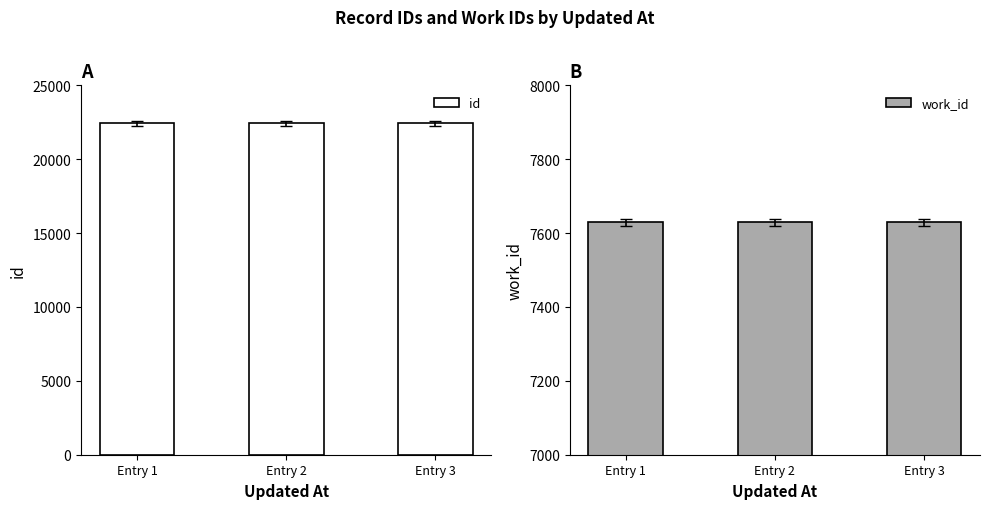

At how many categories does at least one series exceed 20446?

3